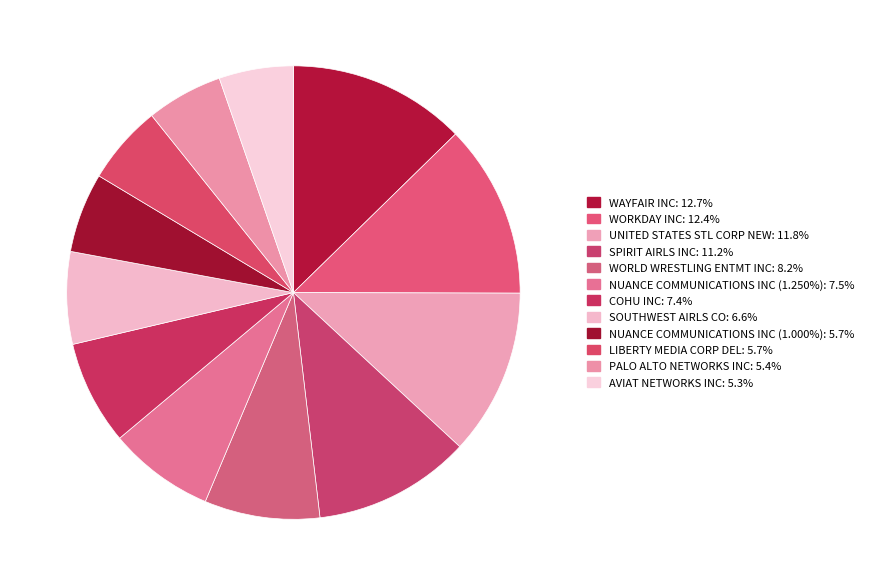

Count the number of slices in the pie.

12